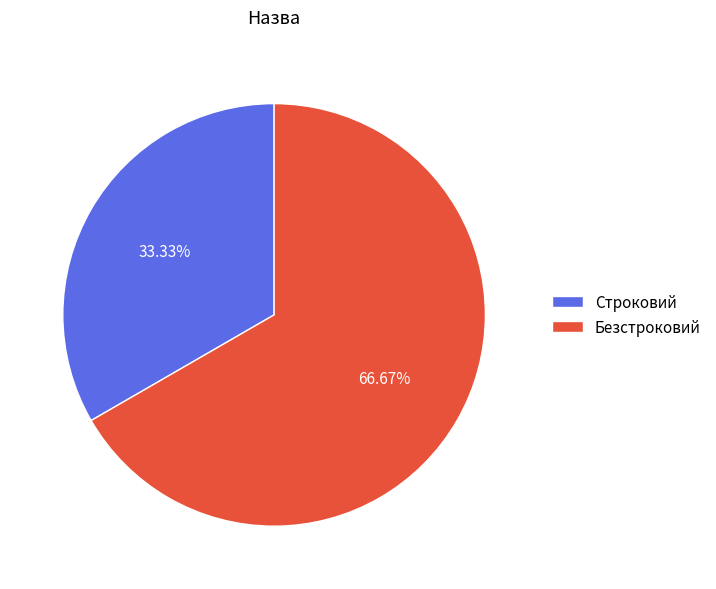

Count the number of slices in the pie.

2